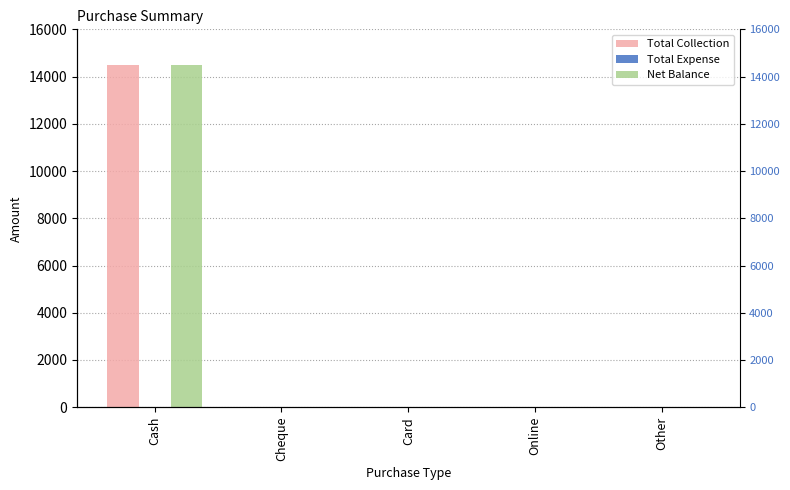

What is the label of the 5th bar from the left?

Other